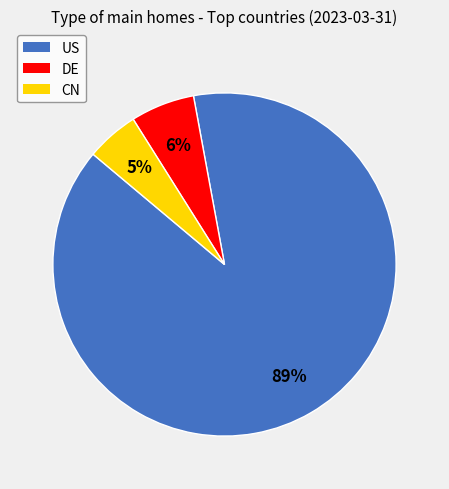

How many slices are in this pie chart?

3